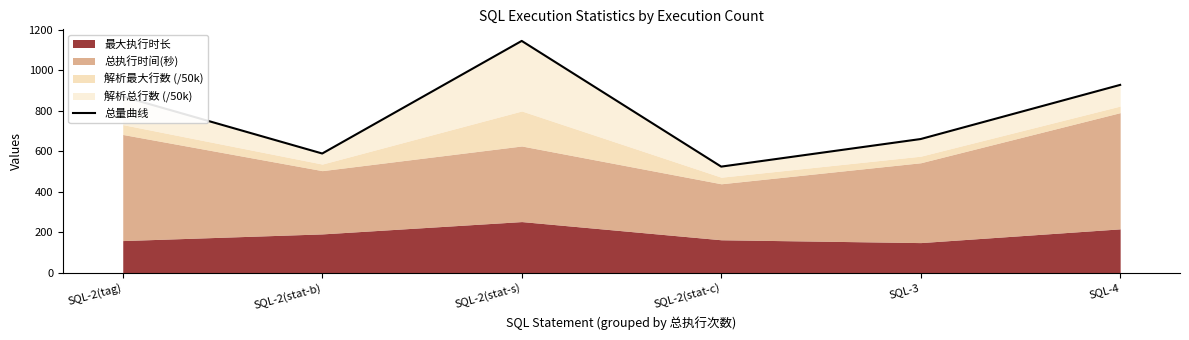

At which category does the data reach its first local valley?

SQL-2(stat-b)